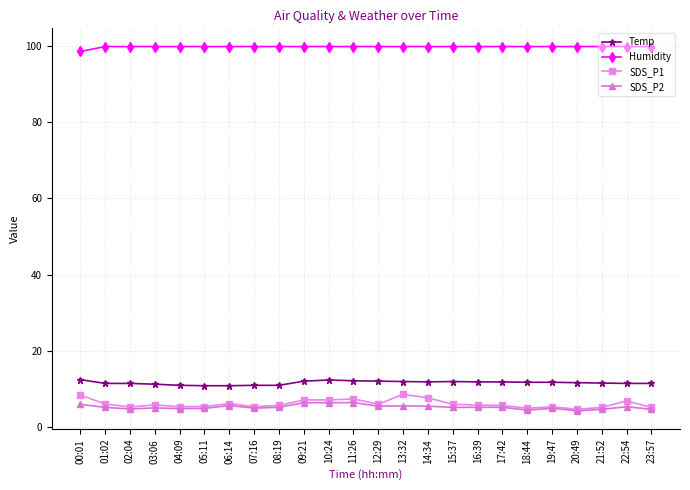

Count the number of data series in this chart.

4